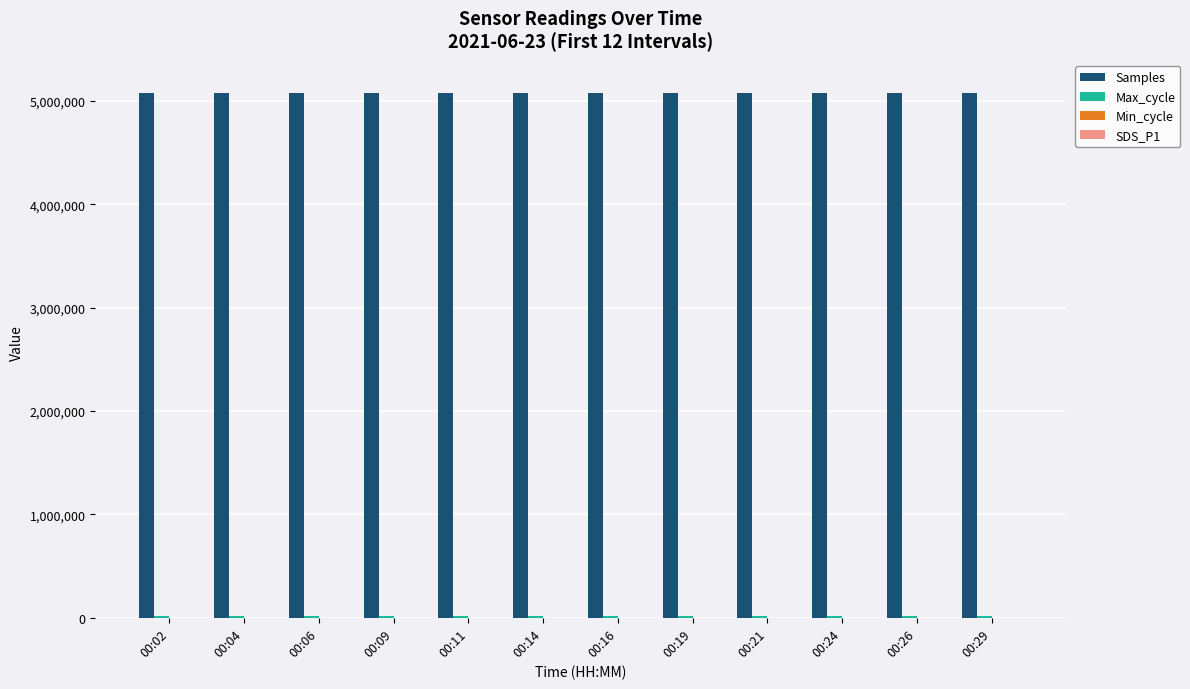

Which series has the largest total across all categories?

Samples